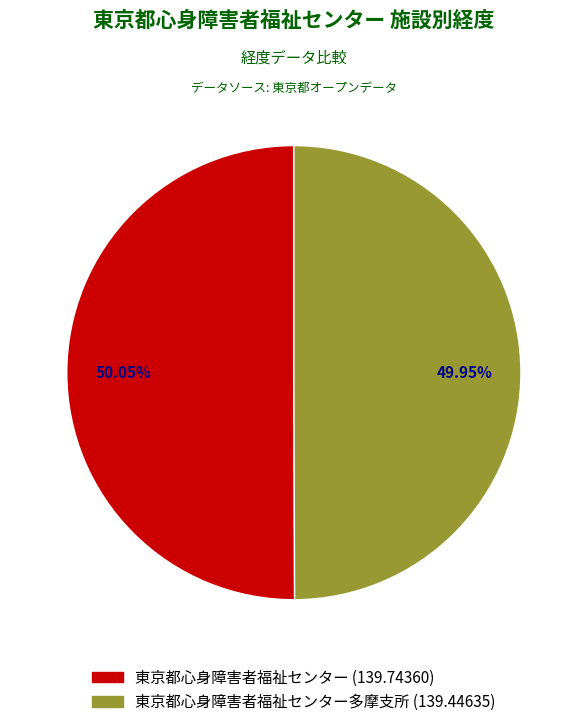

How many slices are in this pie chart?

2